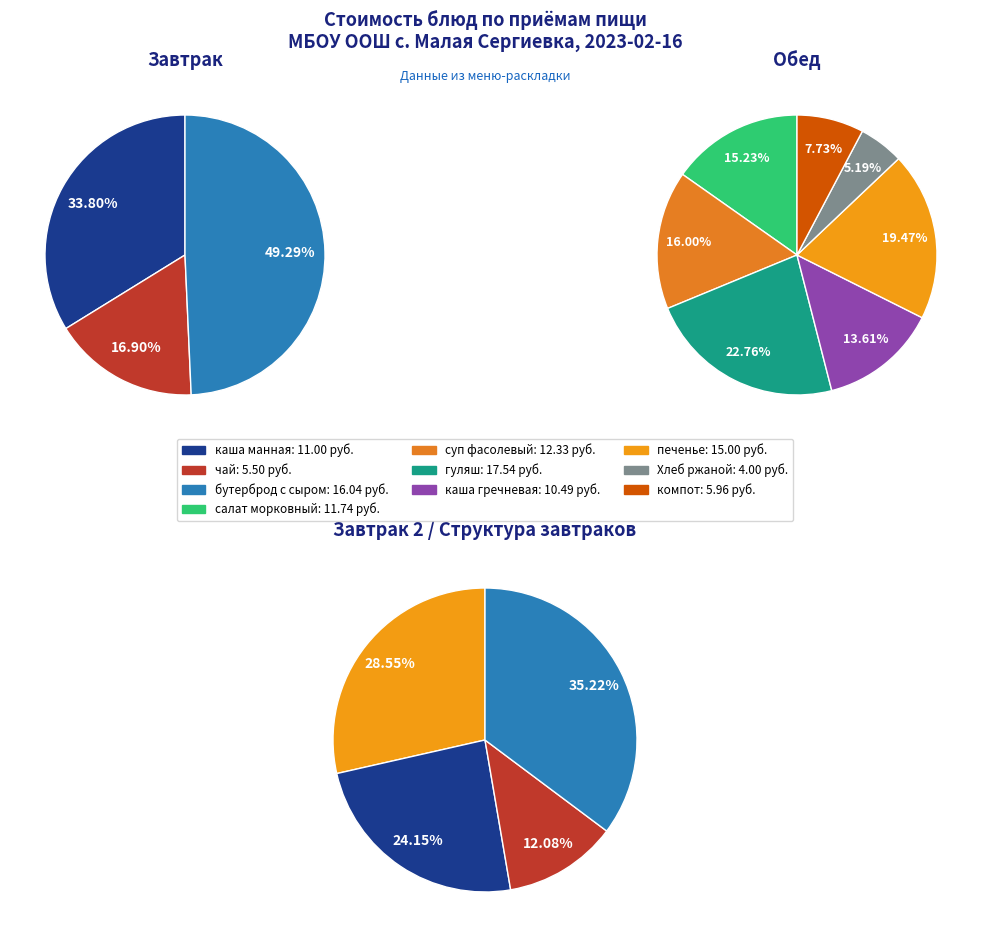

Does any single category account for the majority?

No